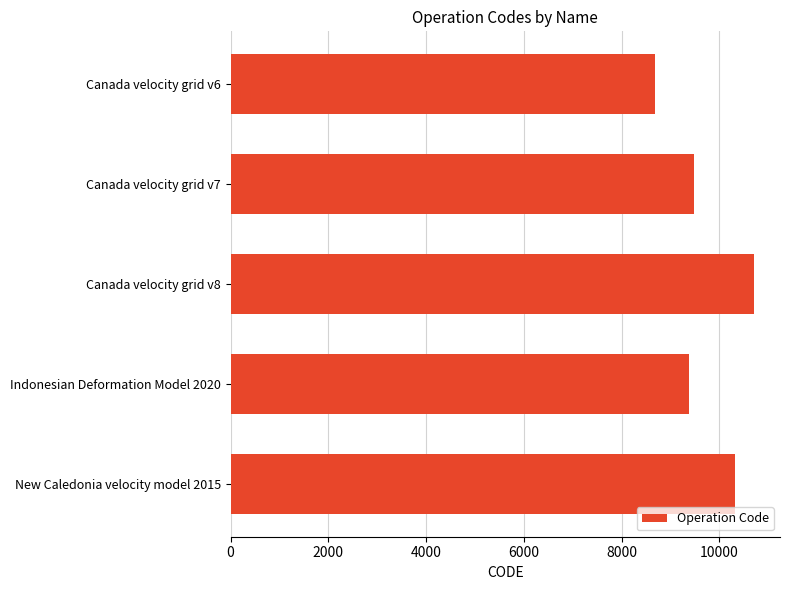

List the labels in order of value, smallest first.

Canada velocity grid v6, Indonesian Deformation Model 2020, Canada velocity grid v7, New Caledonia velocity model 2015, Canada velocity grid v8